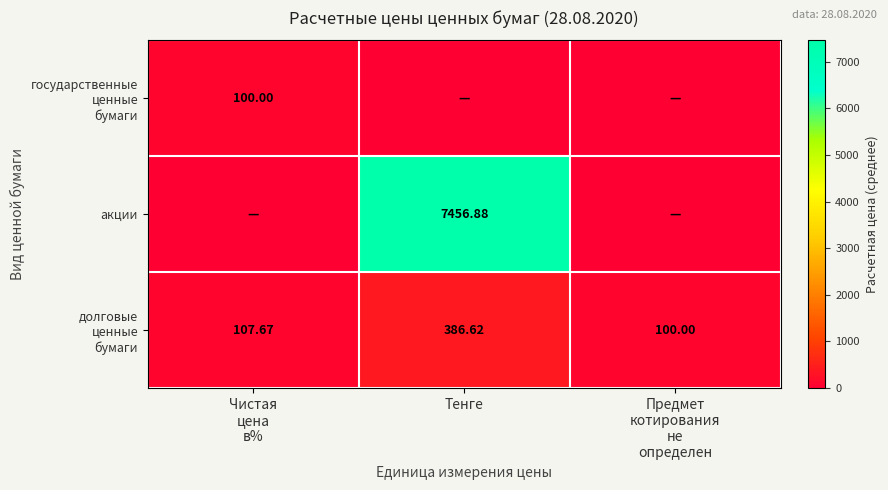

At which label does акции reach its peak?

Тенге